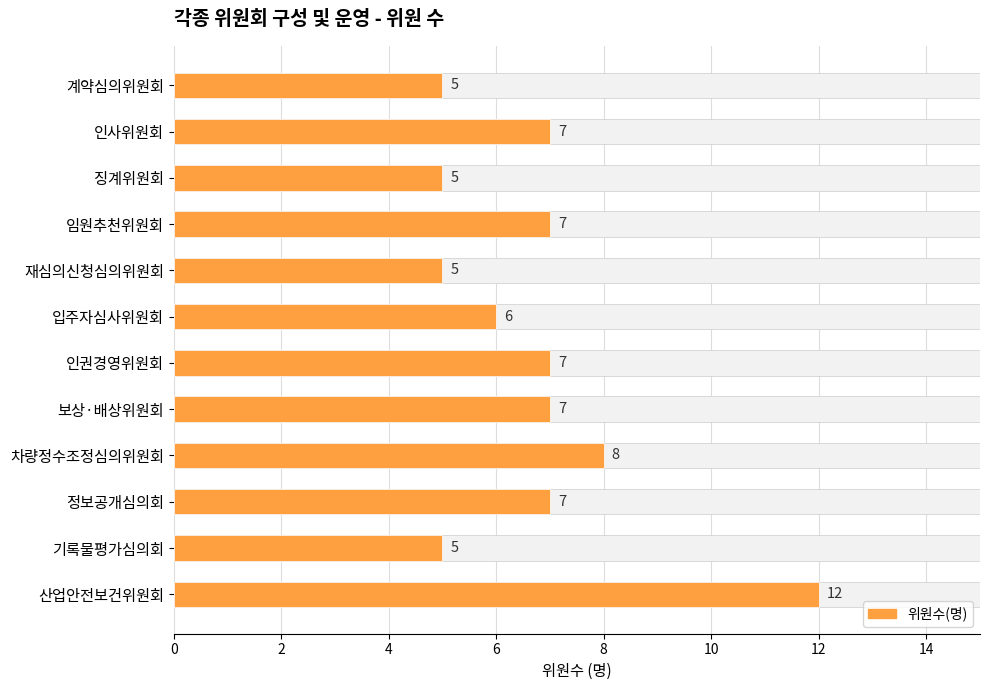

True or false: the data shows 5 at 징계위원회.

True